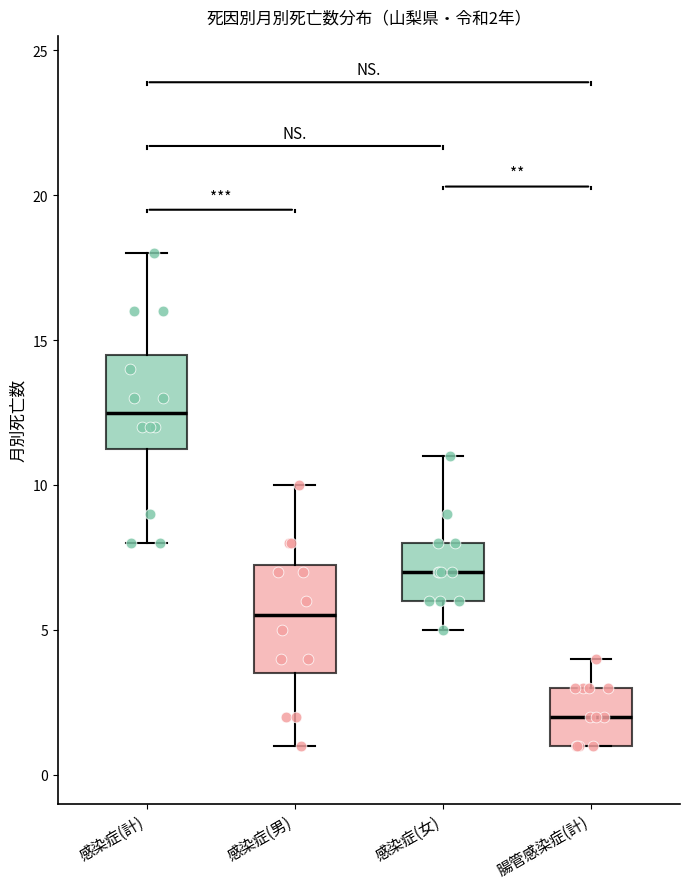

Which box is the tallest, from its lower edge to its upper edge?

感染症(男)